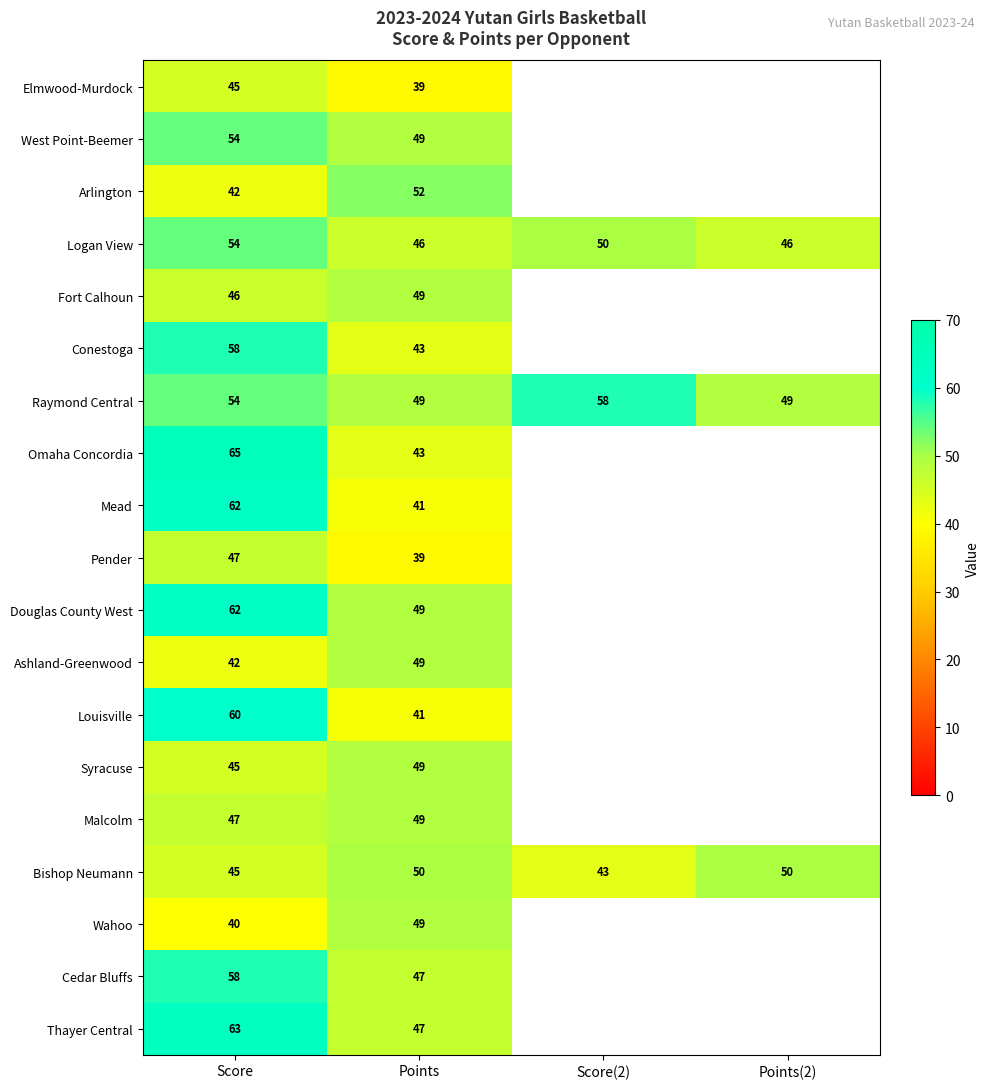

What is the greatest value displayed?

65.0